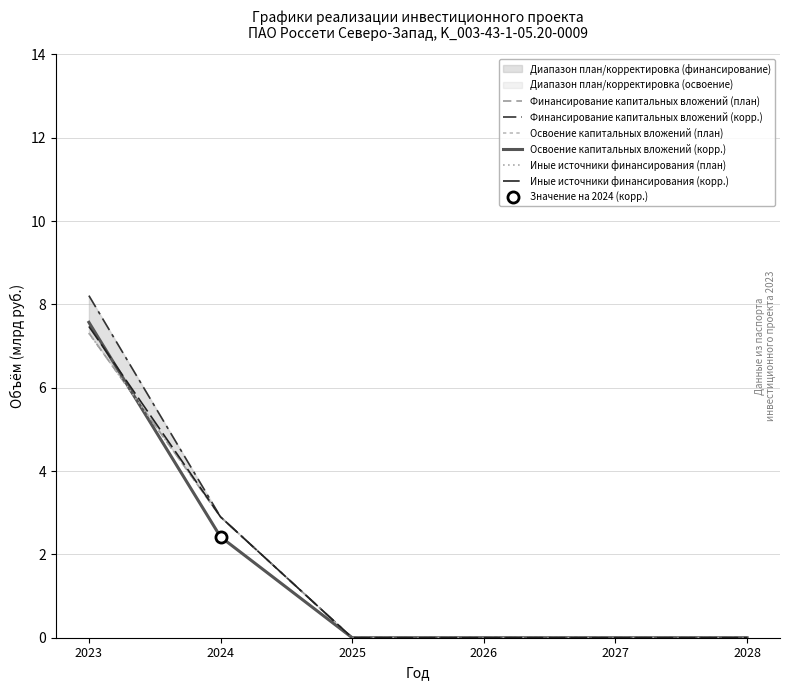

Where do Иные источники финансирования (корр.) and Освоение капитальных вложений (план) first cross each other?

2023 and 2024